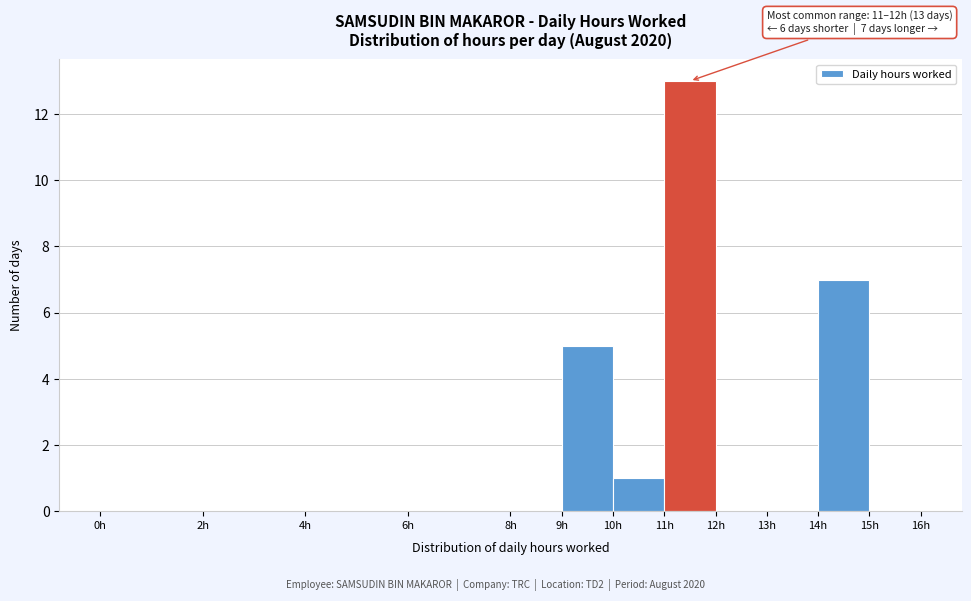

Over which range of the x-axis is the bar tallest?

11 to 12